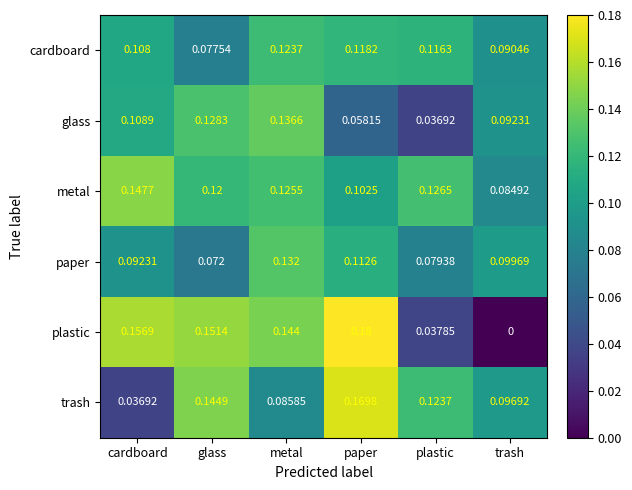

List the series in order of their peak value, highest first.

plastic, trash, metal, glass, paper, cardboard